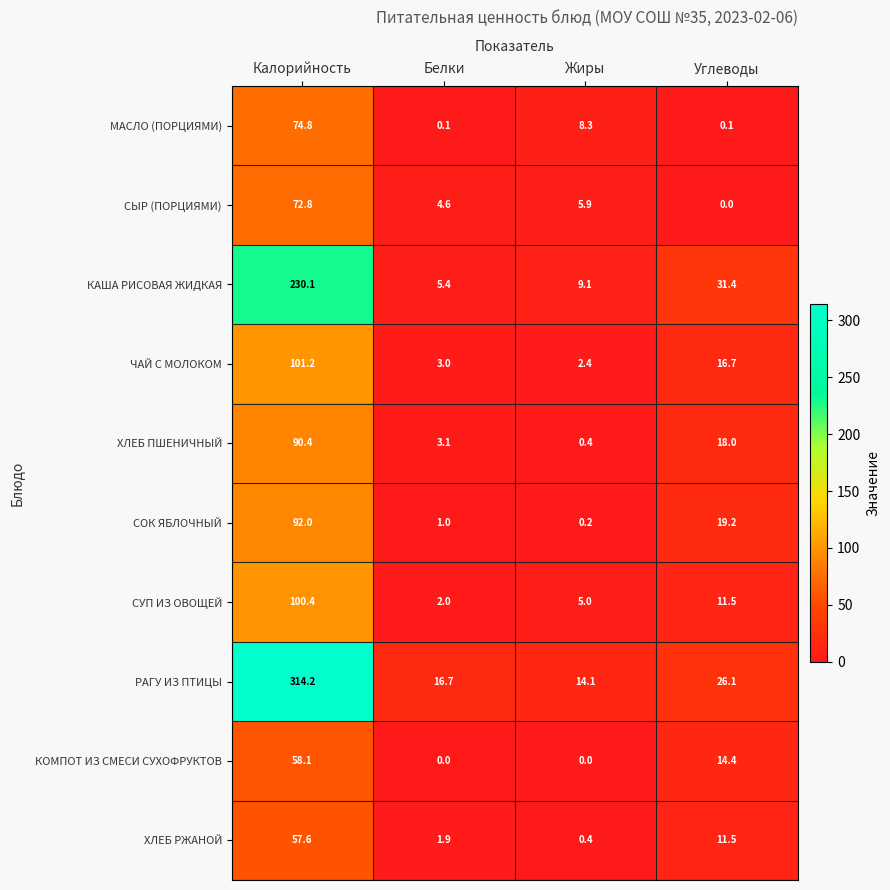

The value of СЫР (ПОРЦИЯМИ) at Углеводы is -46.2. True or false?

False